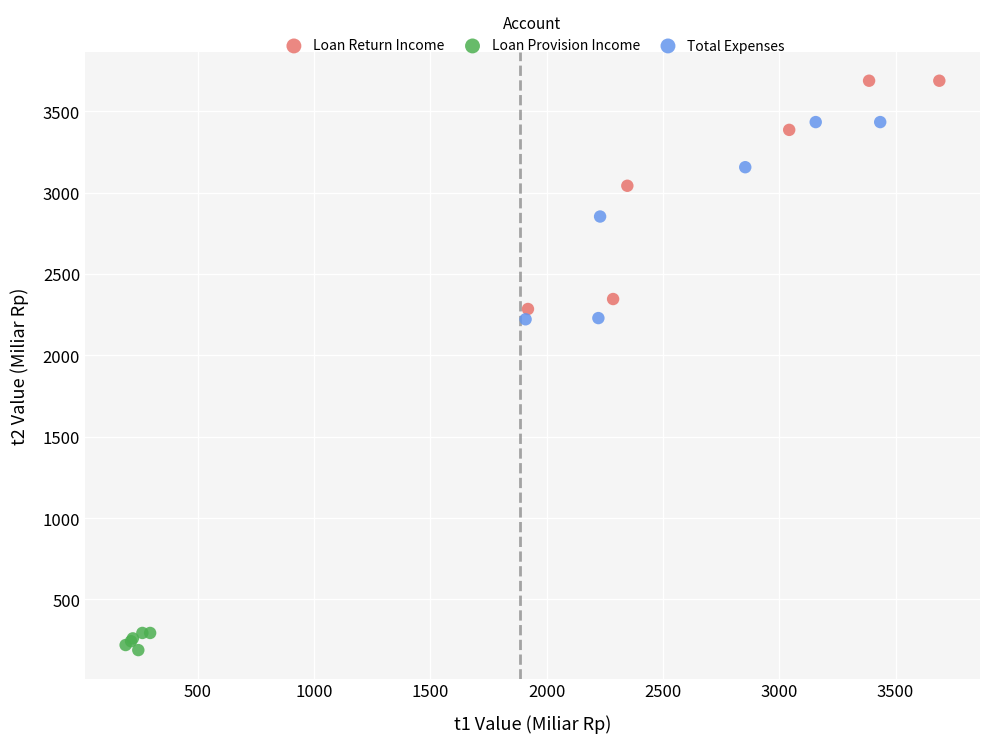

Which series has the widest spread of Y values?

Loan Return Income